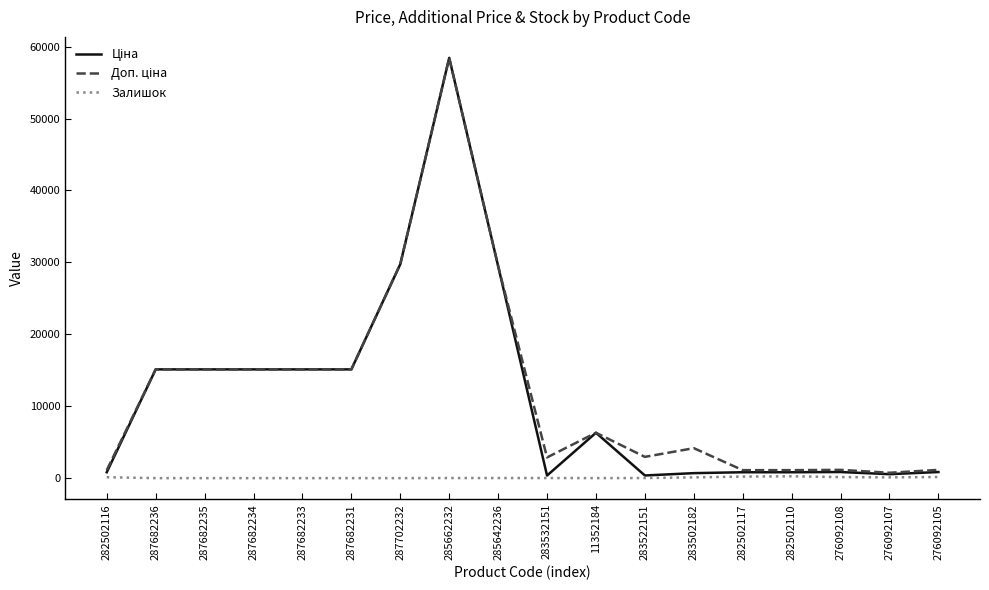

At which category is the sum across all series the highest?

285662232